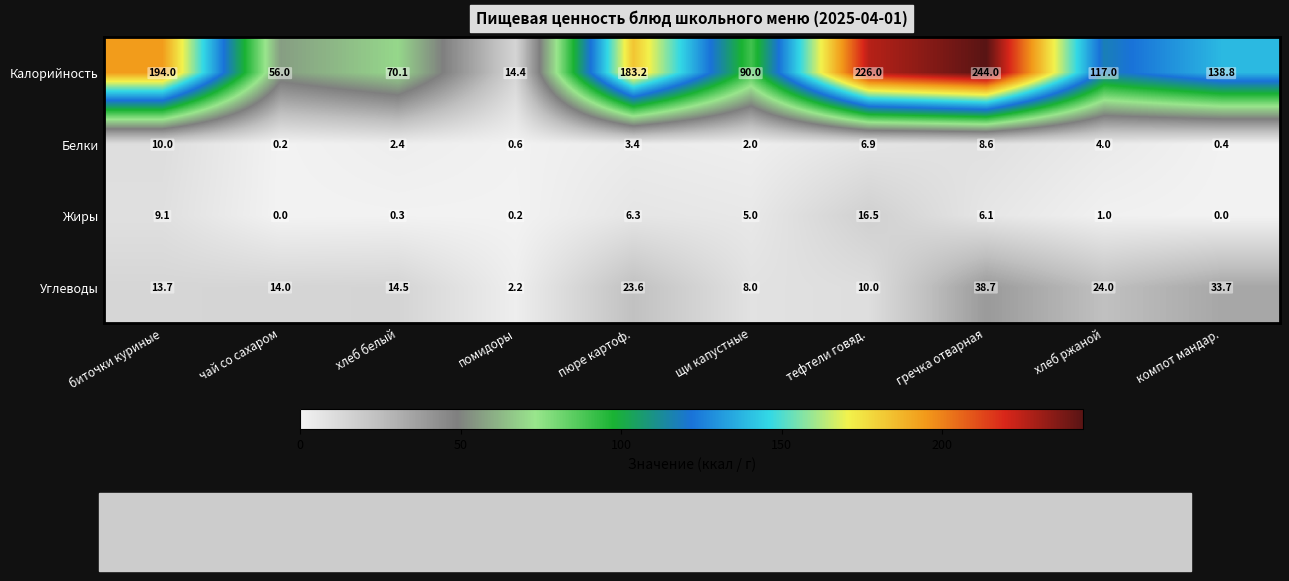

What is the difference between the maximum and minimum values in the Жиры series?

16.5